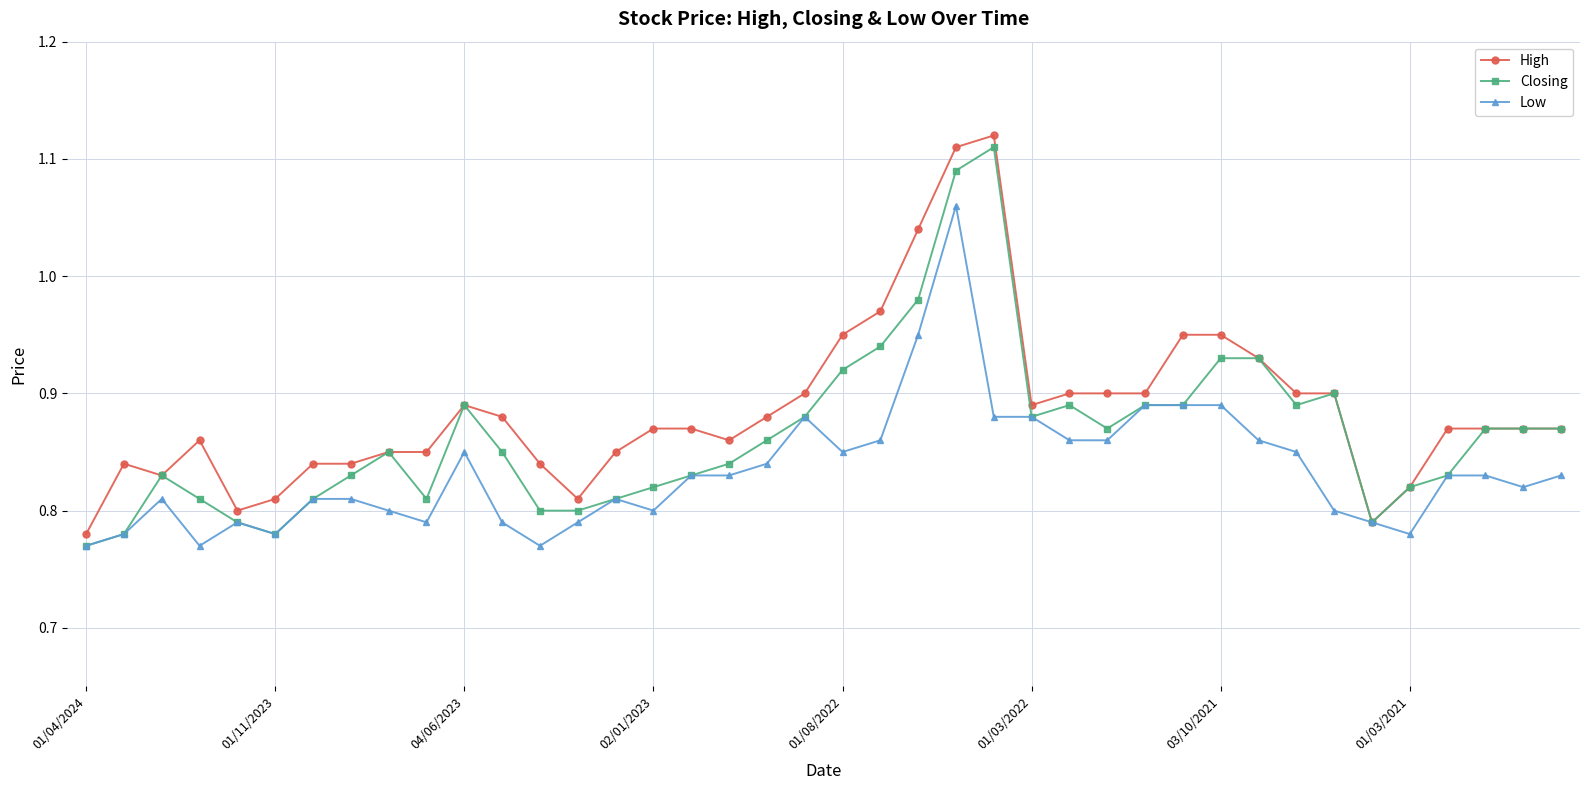

At how many categories does at least one series exceed 0?

40